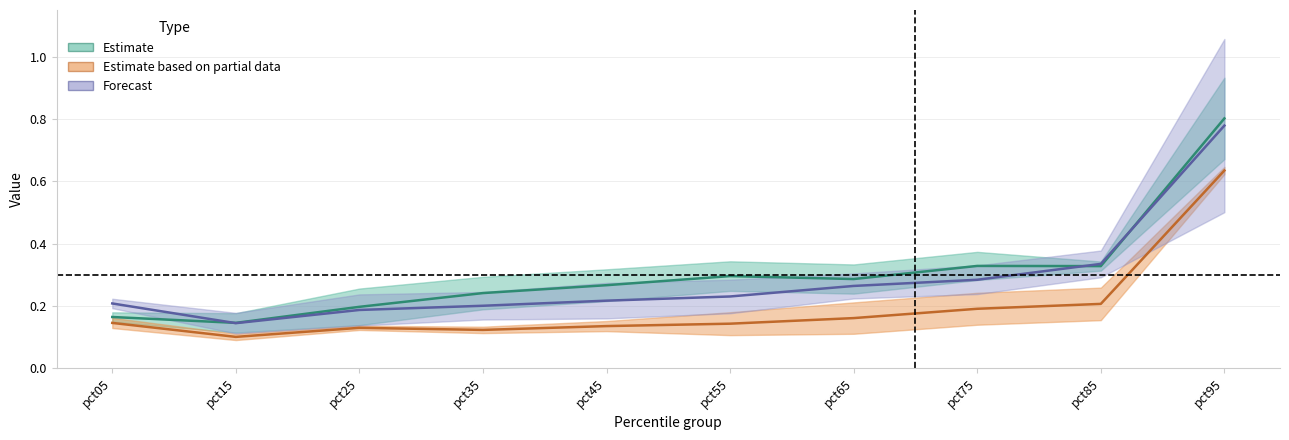

The Jan series shows 0.1 at pct35. True or false?

False